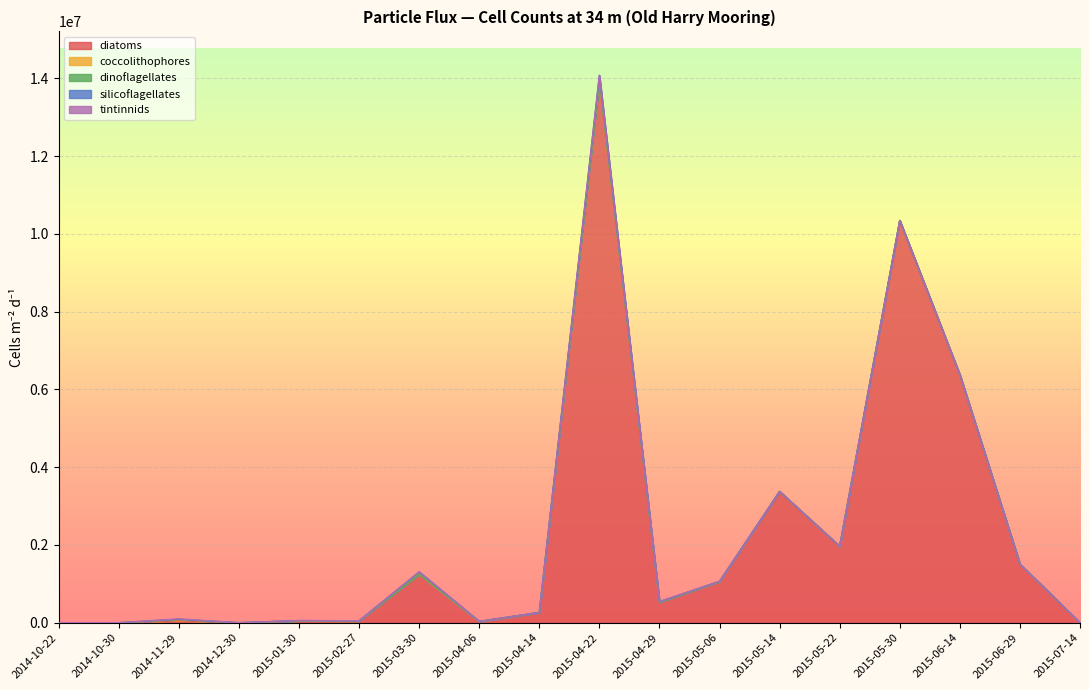

True or false: diatoms and coccolithophores cross at least once.

False